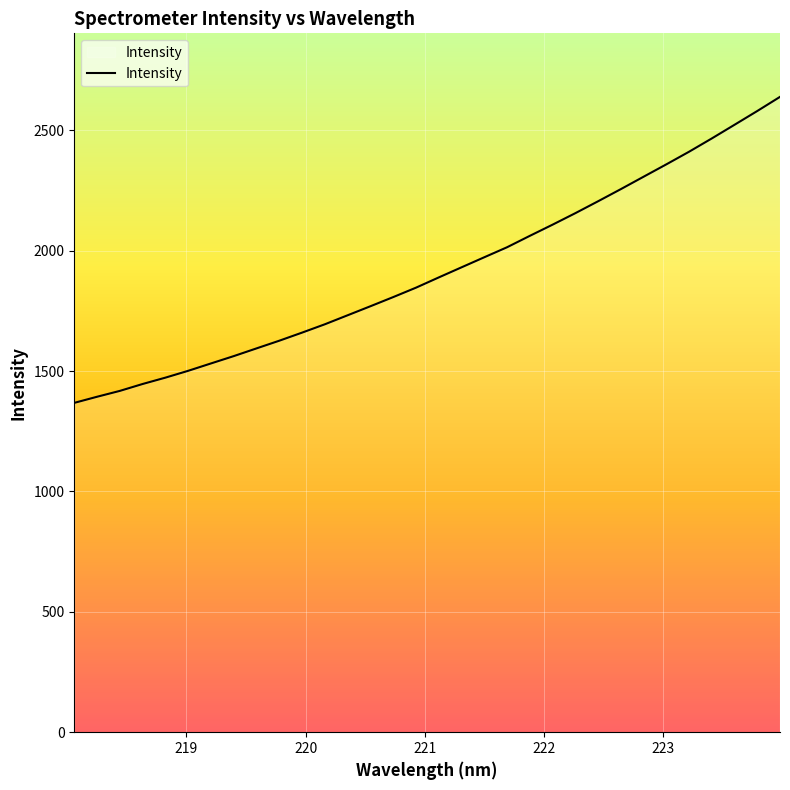

What is the minimum value shown in the chart?

1368.1